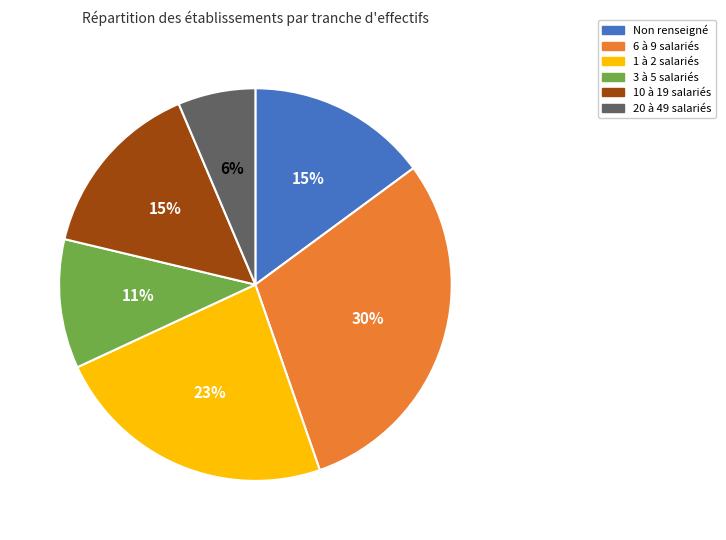

Does any single category account for the majority?

No